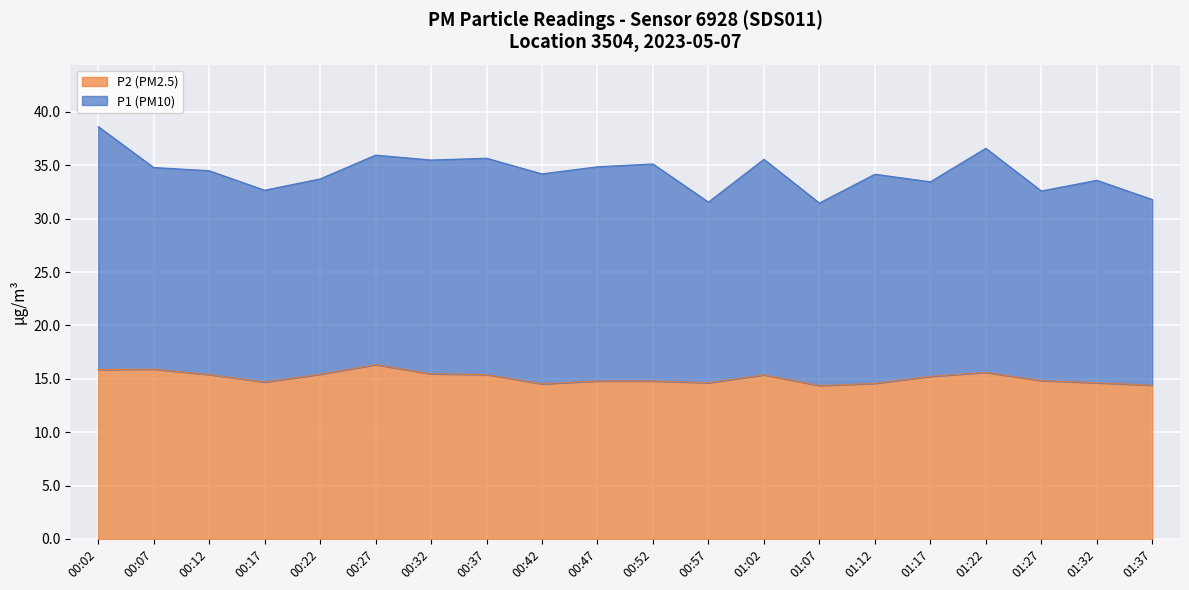

The chart shows a value of 14.8 at 00:52. True or false?

True